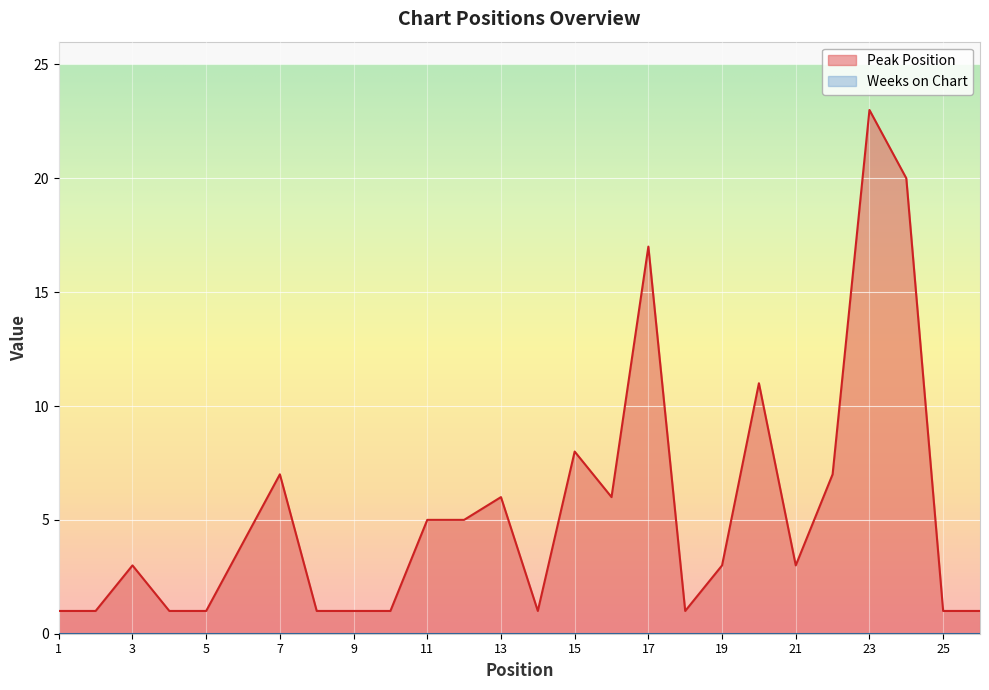

Where is the first local minimum?

14